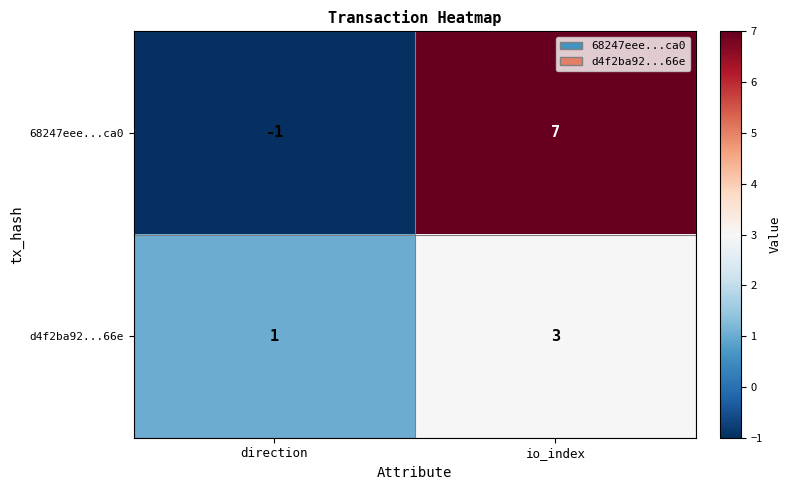

What is the minimum value shown in the chart?

-1